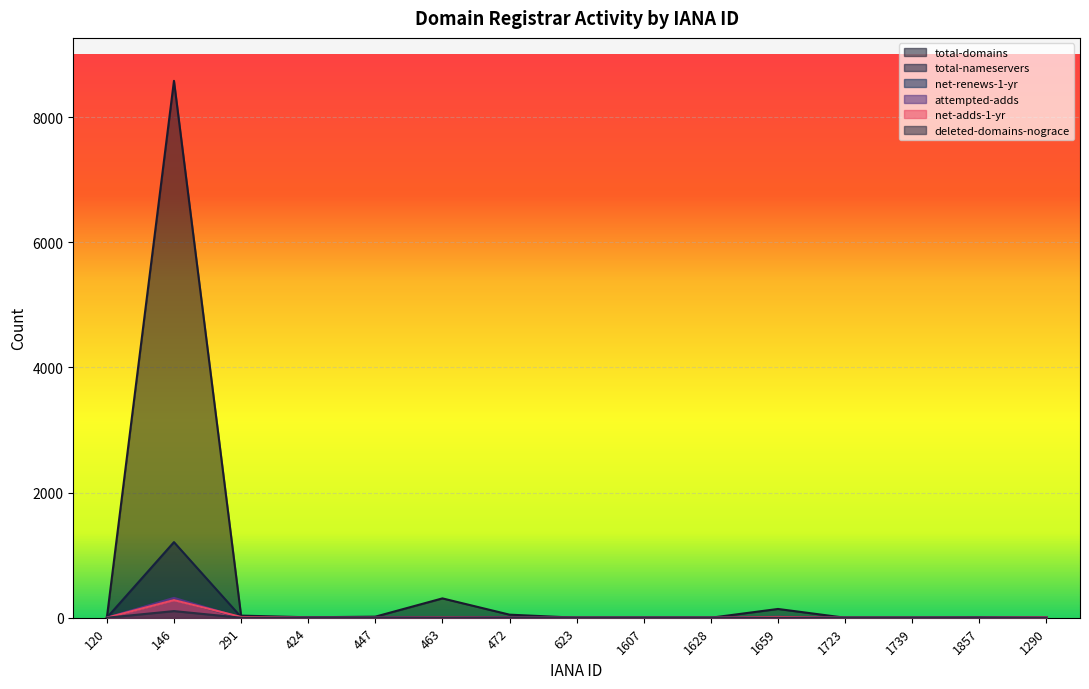

List the series in order of their peak value, highest first.

total-domains, total-nameservers, attempted-adds, net-renews-1-yr, net-adds-1-yr, deleted-domains-nograce